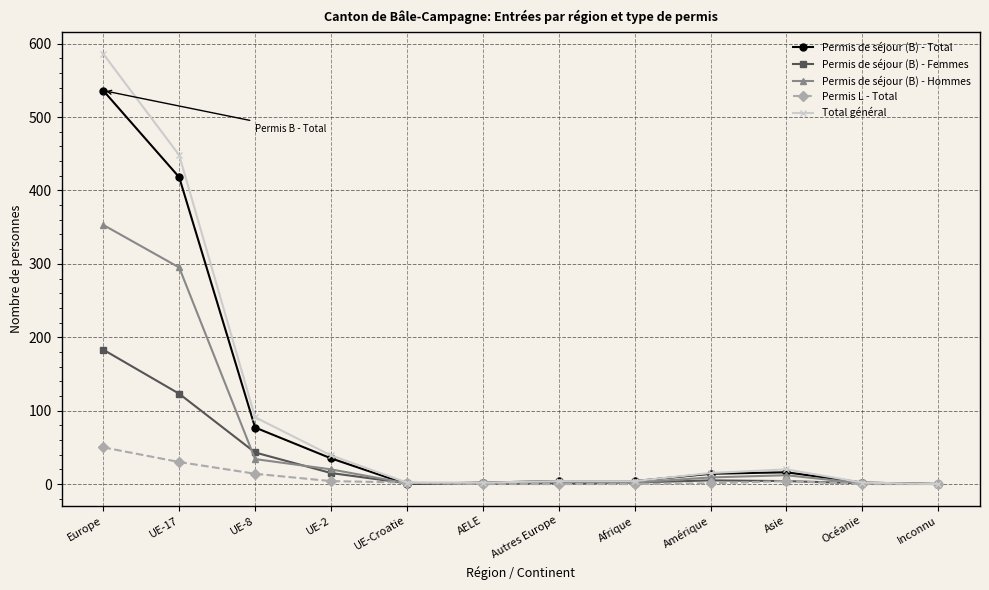

What is the total value across all series at Amérique?

44